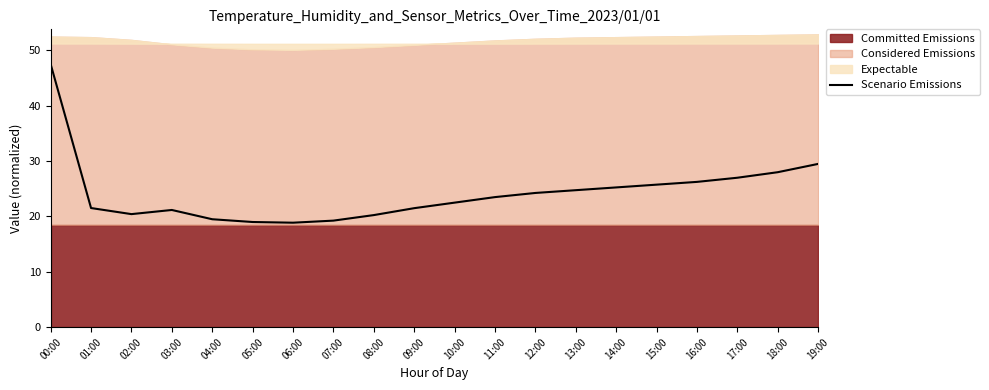

What is the average value?

24.3